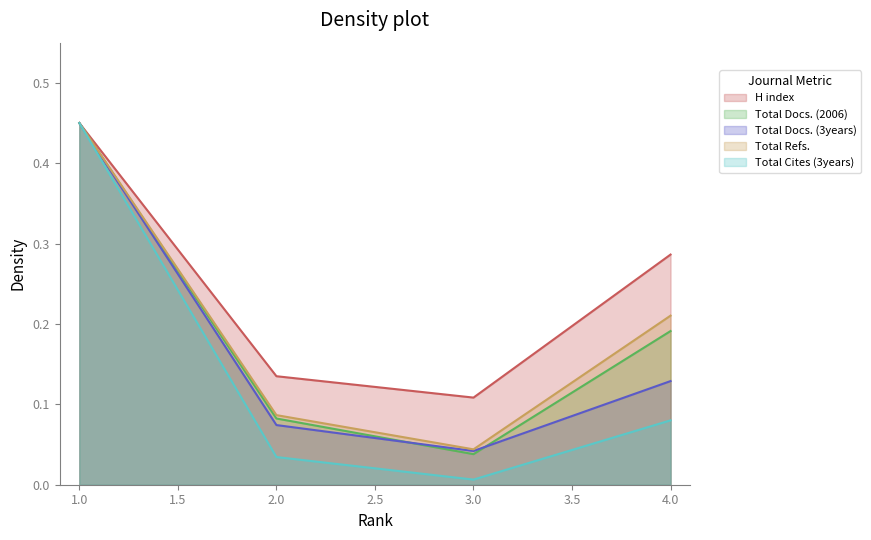

Is it true that Total Docs. (2006) equals 0.1 at 4?

False